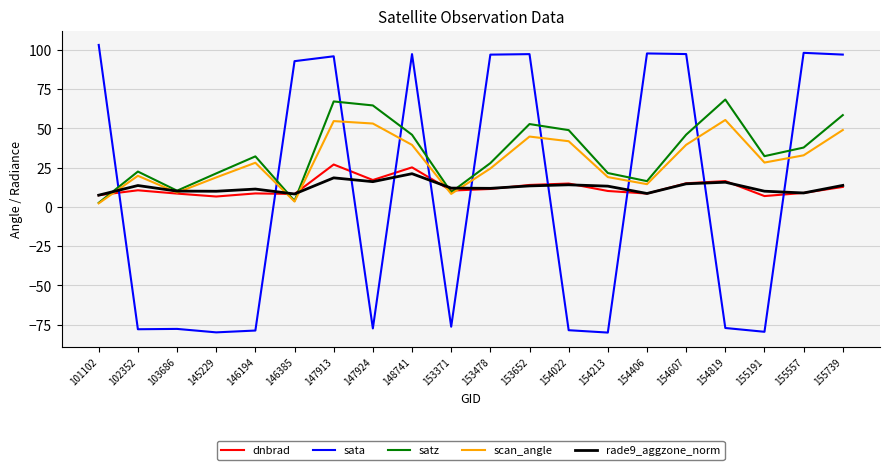

How many series are shown in this chart?

5